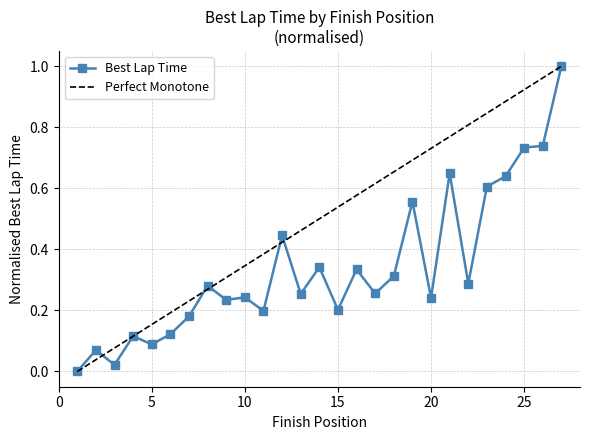

At which category does the data reach its first local valley?

3